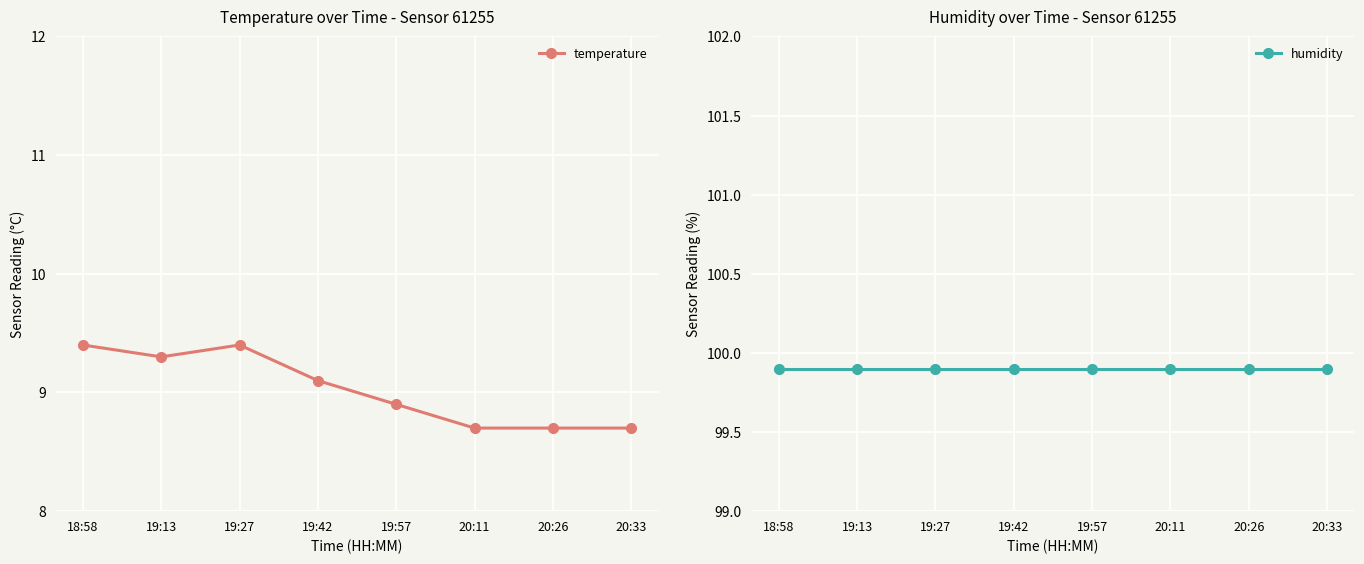

At which label does humidity reach its minimum?

18:58